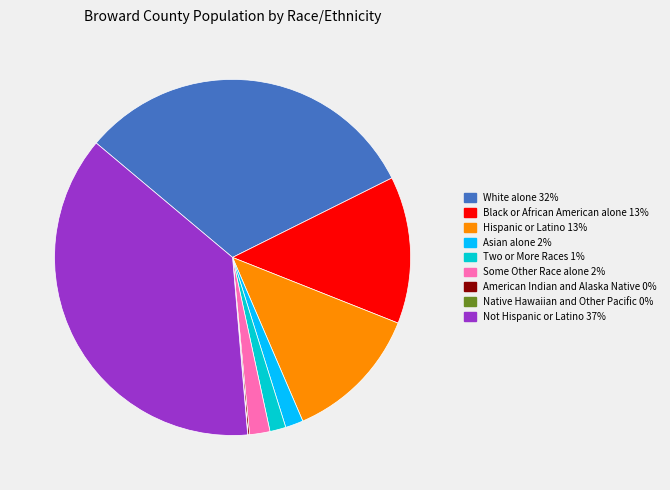

Is there a majority slice in this chart?

No